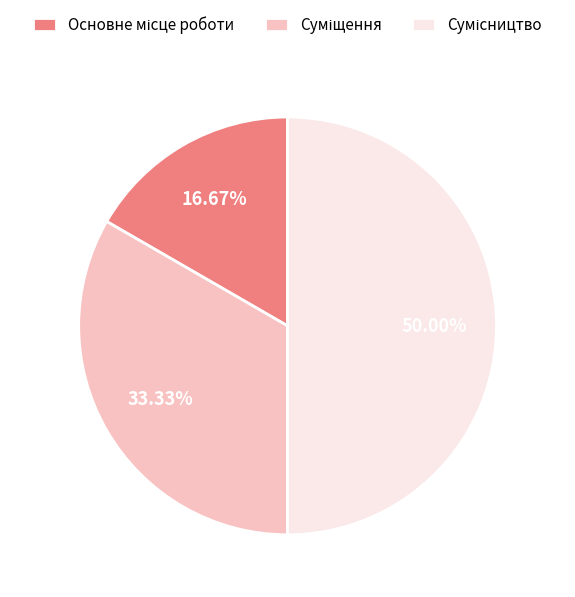

Rank the categories by value from lowest to highest.

Основне місце роботи, Суміщення, Сумісництво